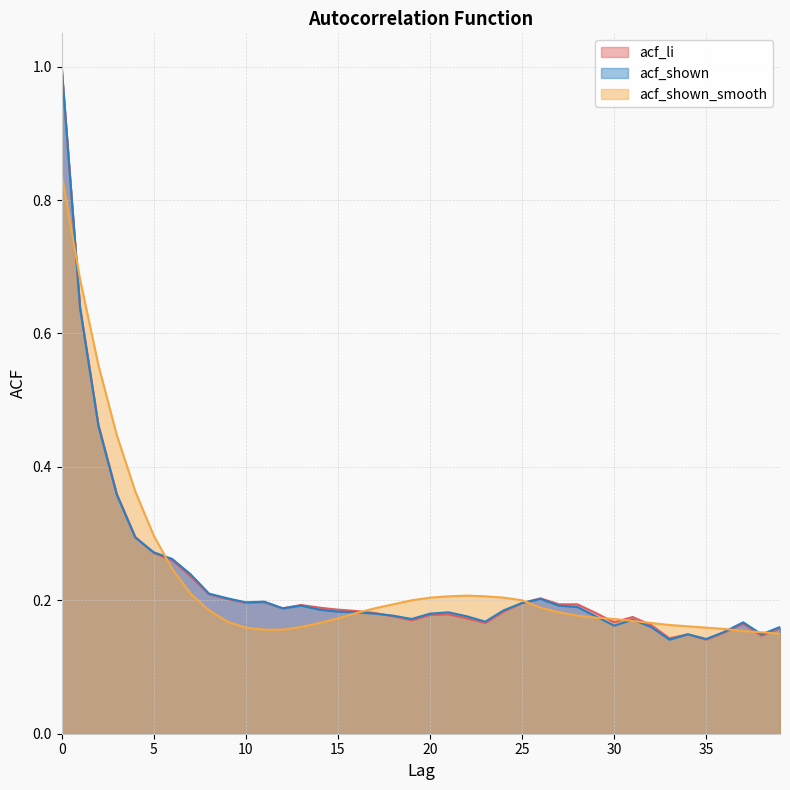

What is the difference between the acf_shown_smooth values at 3 and 7?

0.2